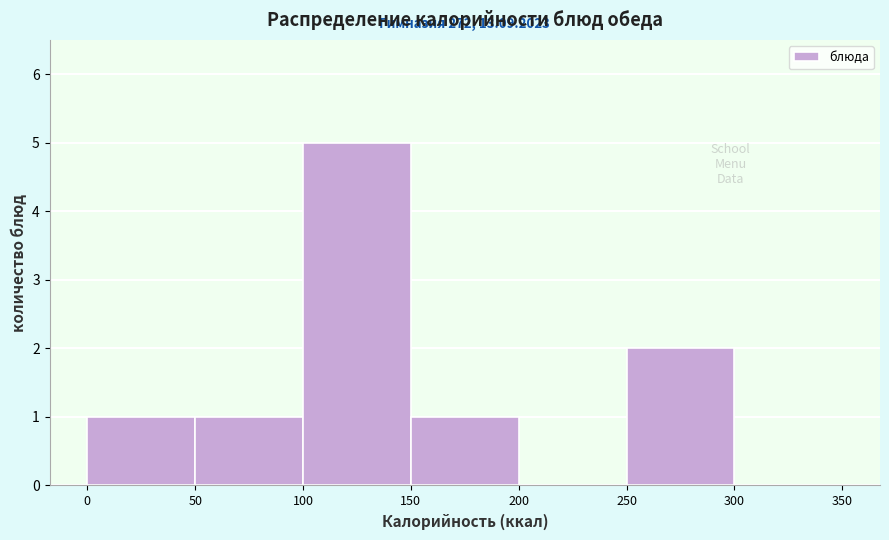

Which range on the x-axis has the tallest bar?

100 to 150